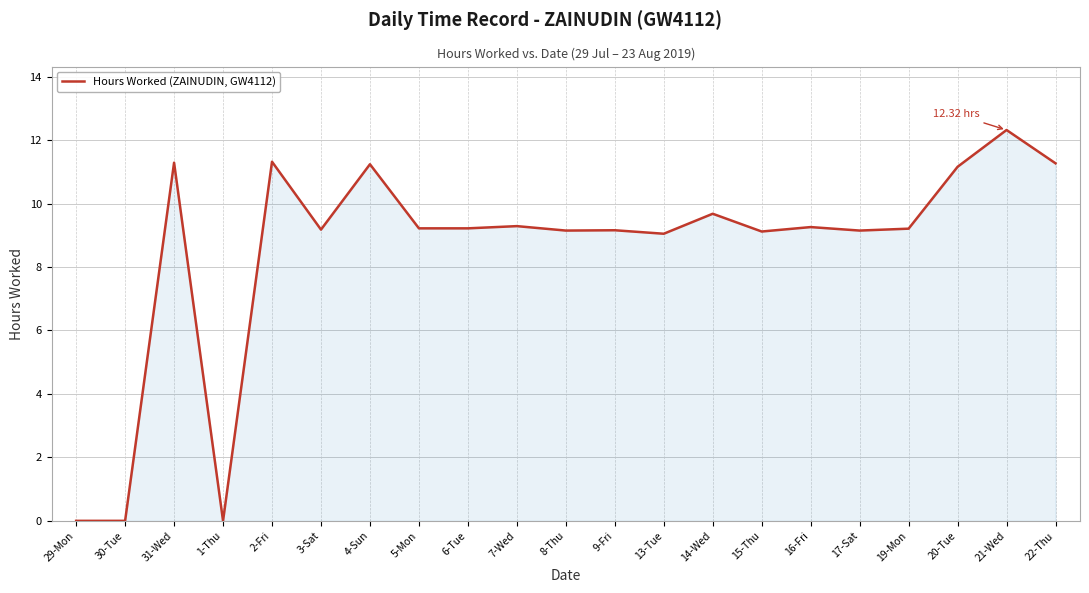

What is the change in value from 16-Fri to 21-Wed?

+3.1